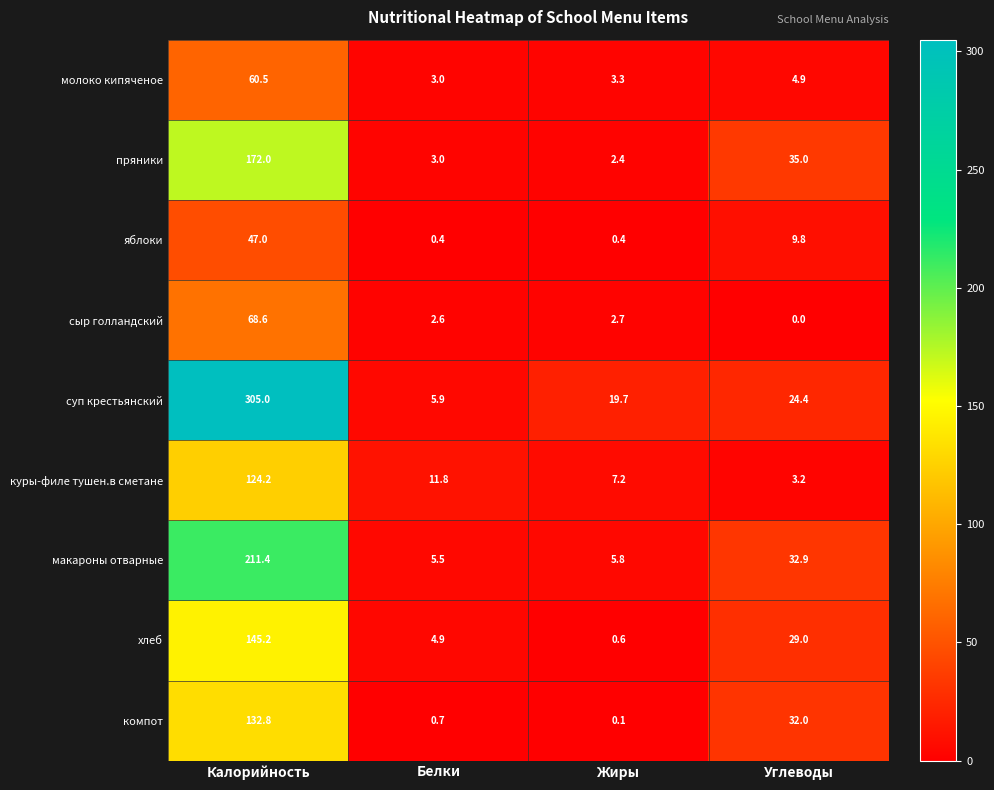

How many values in the яблоки series exceed 9?

2